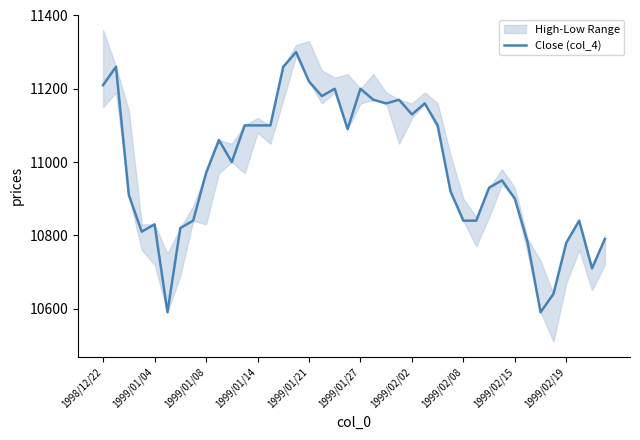

What is the value of the 31st point from the left?

10930